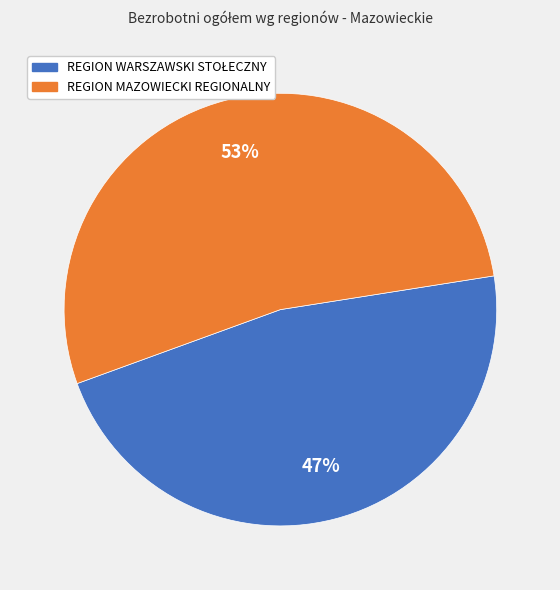

Is there a majority slice in this chart?

Yes